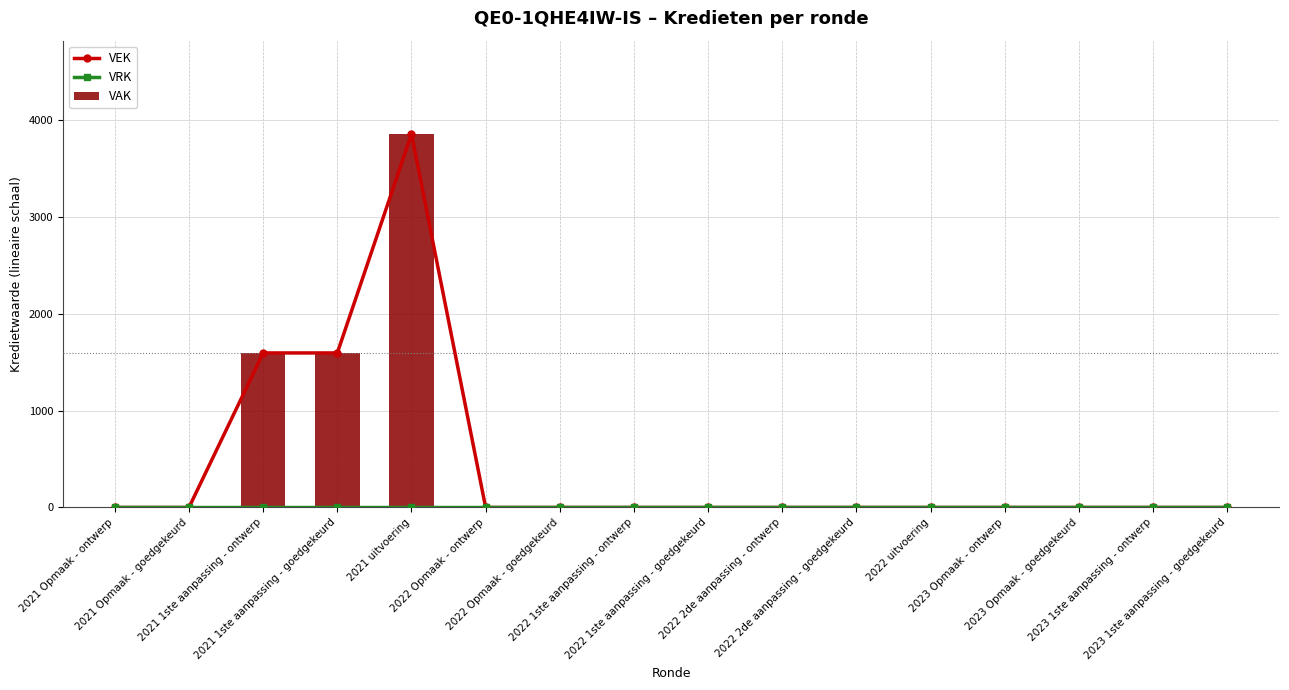

What is the sum of all VAK values?

7049